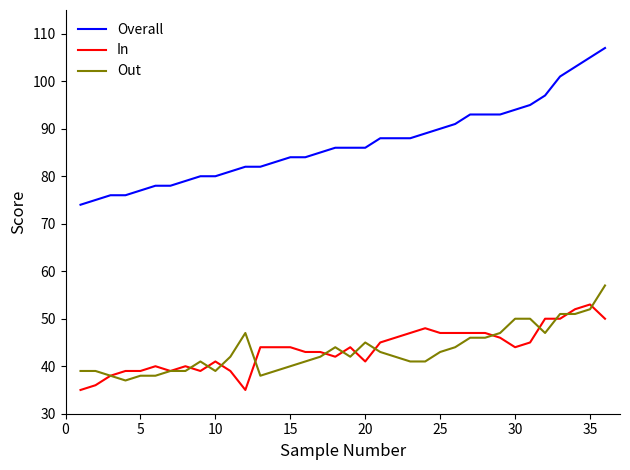

Reading left to right, transcribe all the data shown in this chart.

Overall: 74	75	76	76	77	78	78	79	80	80	81	82	82	83	84	84	85	86	86	86	88	88	88	89	90	91	93	93	93	94	95	97	101	103	105	107
In: 35	36	38	39	39	40	39	40	39	41	39	35	44	44	44	43	43	42	44	41	45	46	47	48	47	47	47	47	46	44	45	50	50	52	53	50
Out: 39	39	38	37	38	38	39	39	41	39	42	47	38	39	40	41	42	44	42	45	43	42	41	41	43	44	46	46	47	50	50	47	51	51	52	57